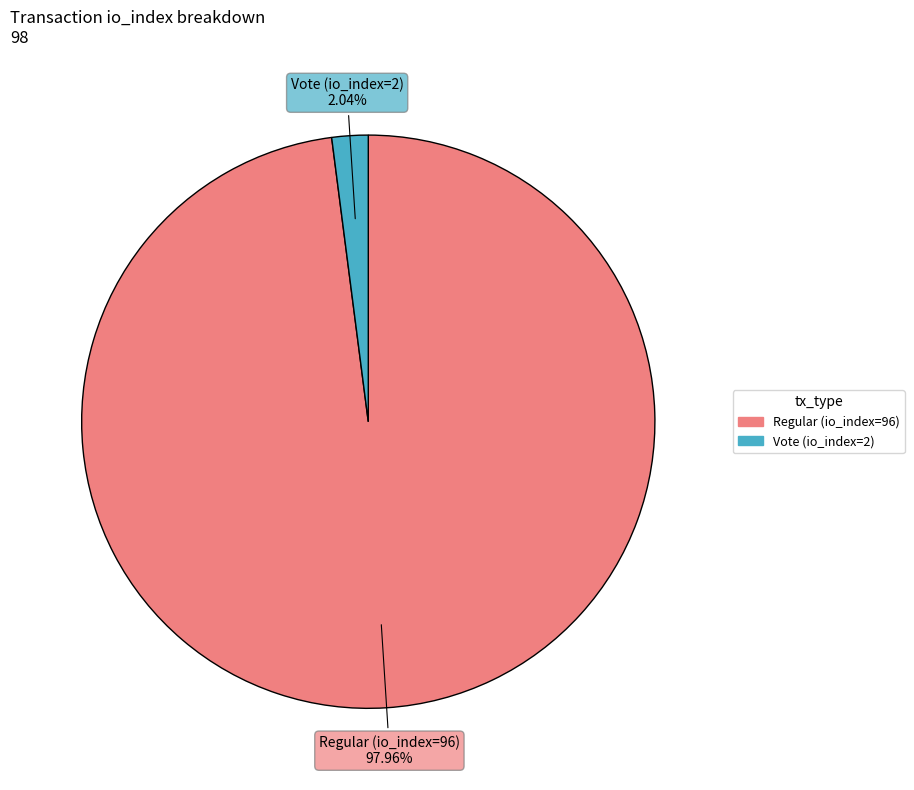

To the nearest percent, what is the average slice percentage?

50%